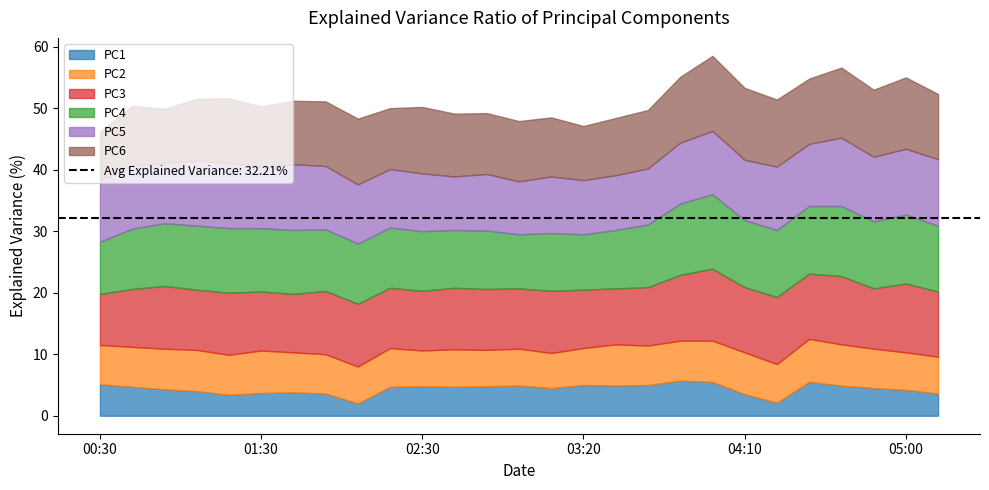

How many interior local peaks does the PC4 series have?

7